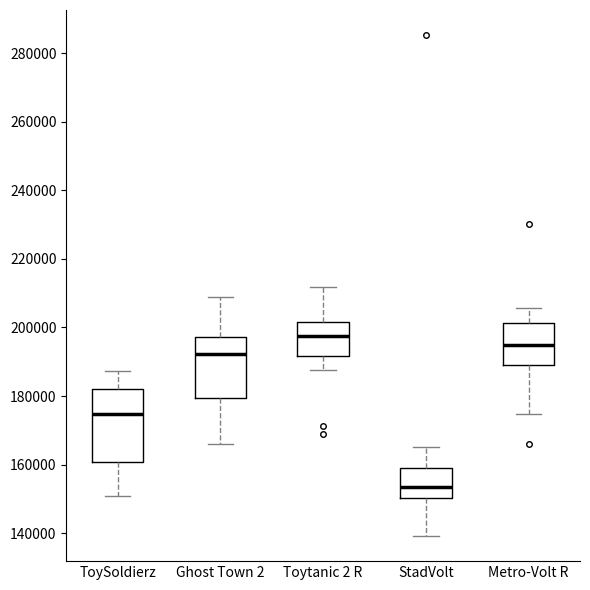

Where does the median line of the box for StadVolt sit on the y-axis? The values are not printed on the chart, so give them approximately, as read against the axis.

154000